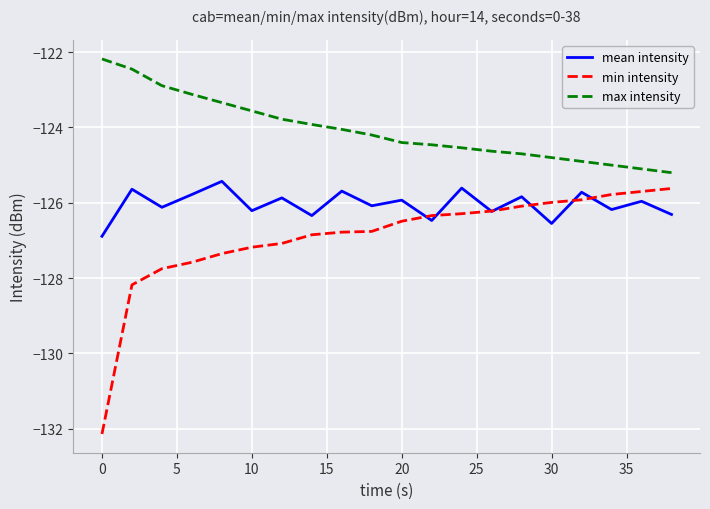

Which series has the largest total across all categories?

max intensity